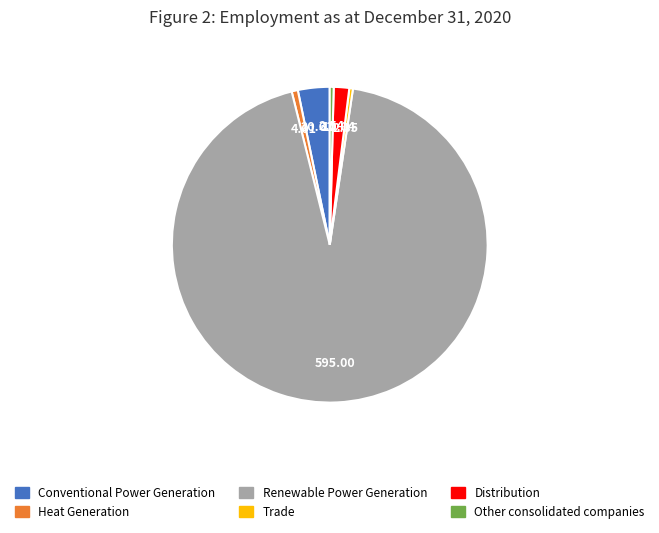

Which slice represents more than half of the pie?

Renewable Power Generation